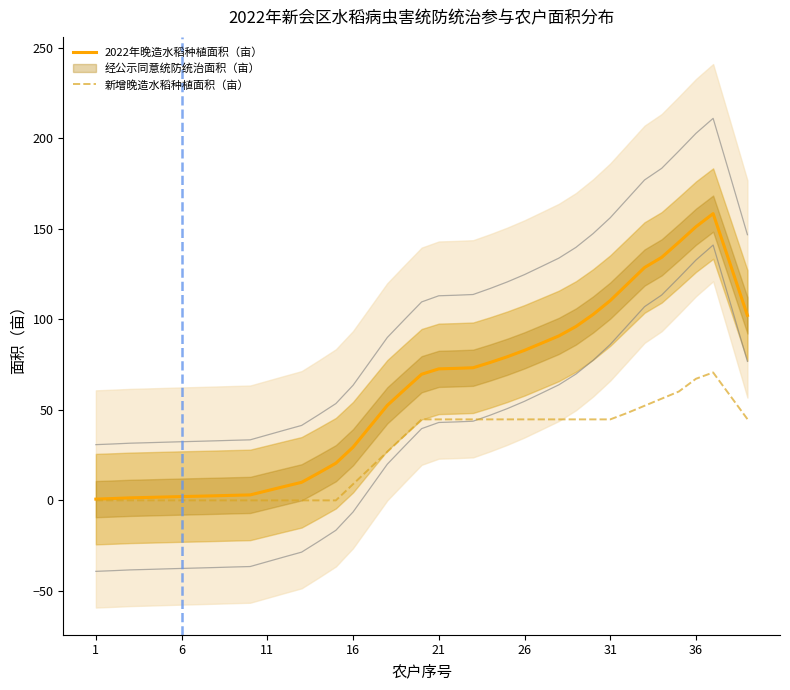

True or false: 新增晚造水稻种植面积（亩） has a value of 44.7 at 21.

True